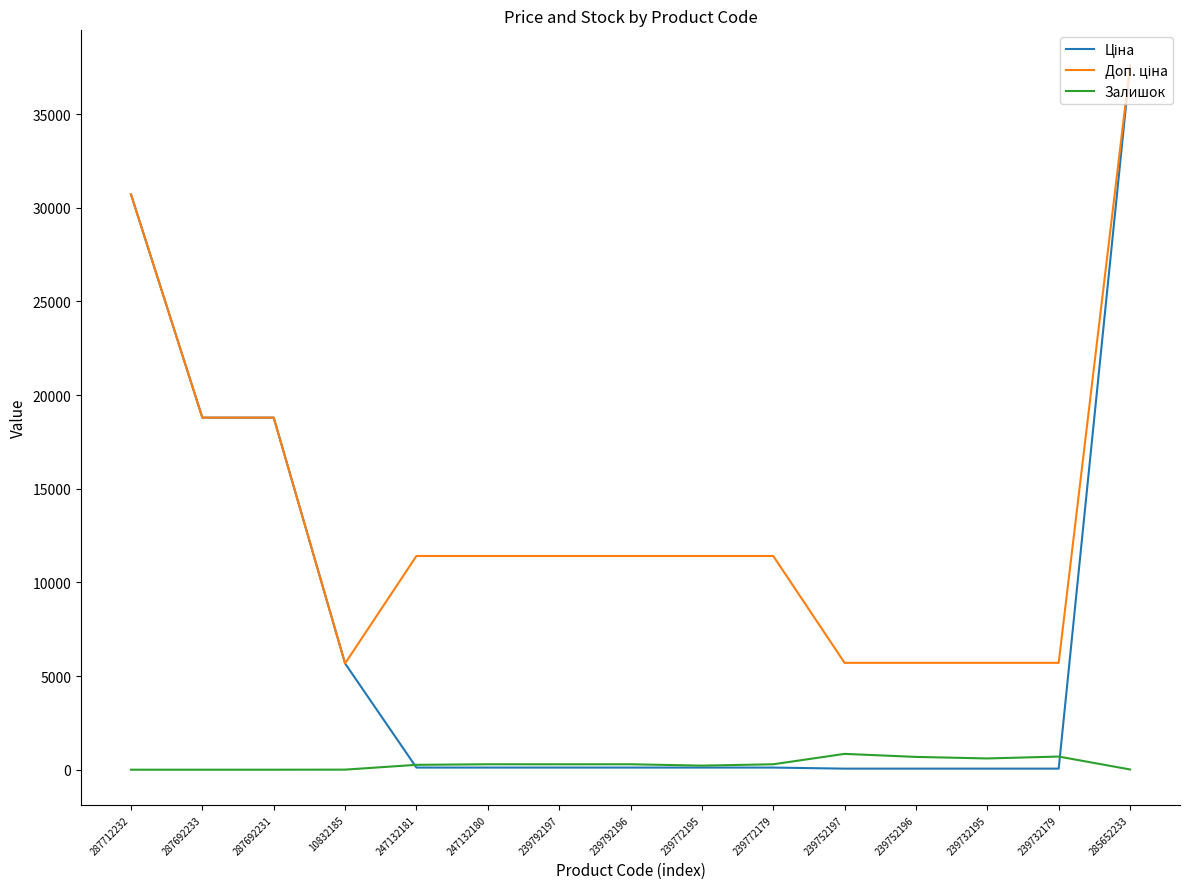

At which category is the sum across all series the highest?

285652233